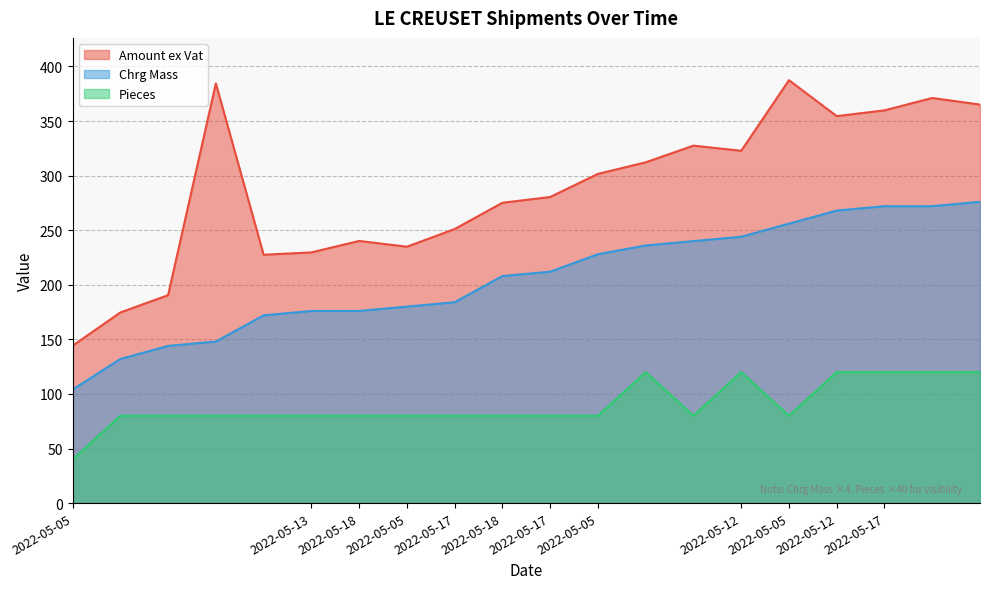

Which category has the lowest value in the Amount ex Vat series?

2022-05-05